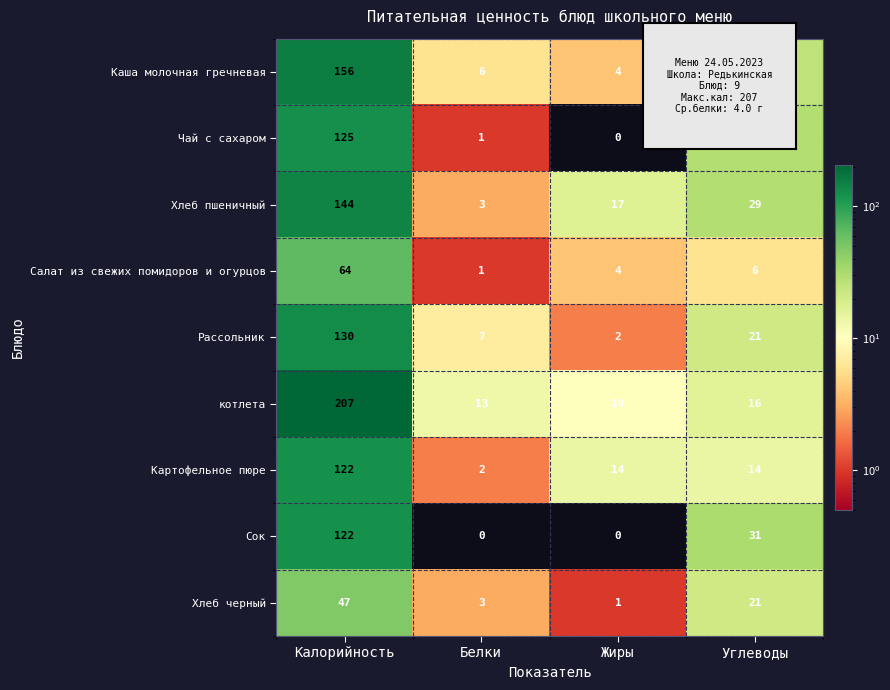

Between Калорийность and Жиры, which series saw the biggest shift?

котлета